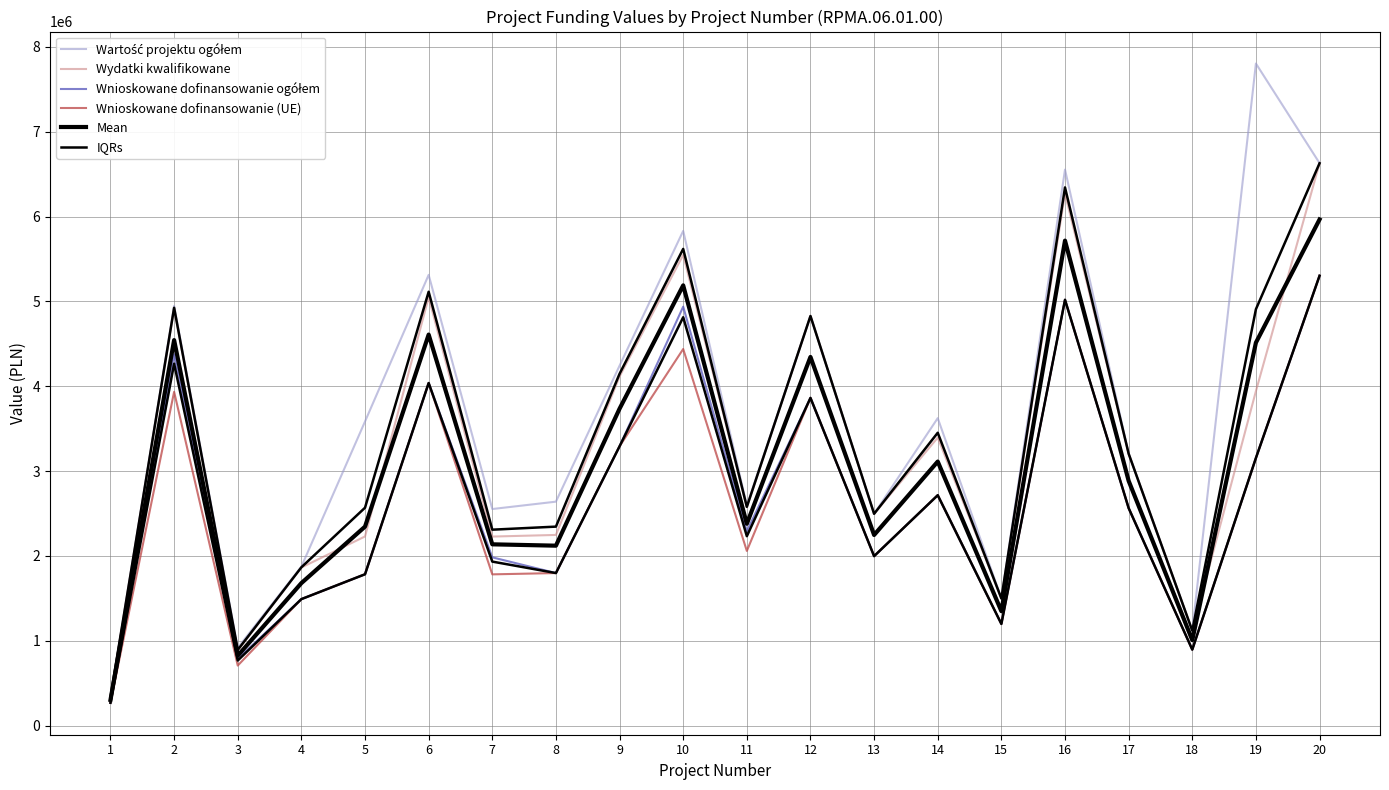

What are all the series names shown in the legend?

Wartość projektu ogółem, Wydatki kwalifikowane, Wnioskowane dofinansowanie ogółem, Wnioskowane dofinansowanie (UE), Mean, IQRs